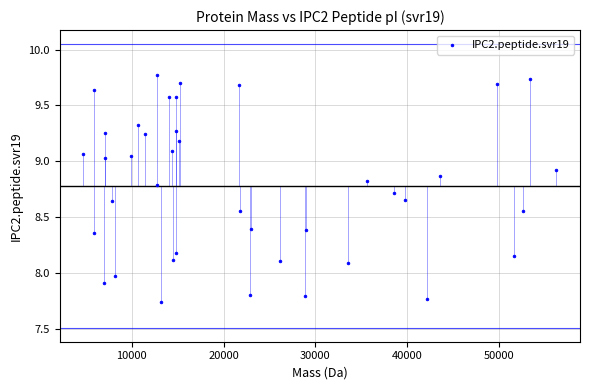

What is the range of X values (max minus min)?

51508.6